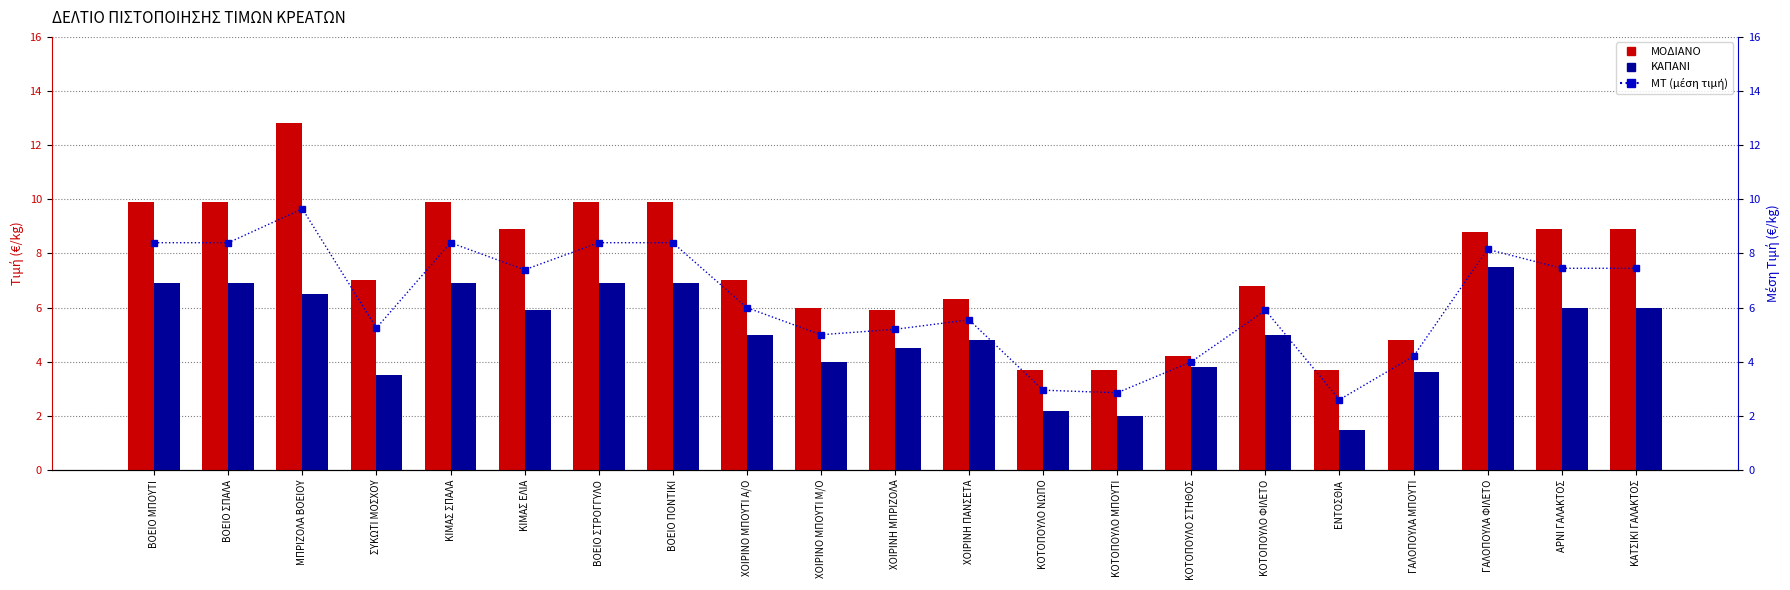

What is the difference between the second highest and minimum values in the ΜΟΔΙΑΝΟ series?

6.2